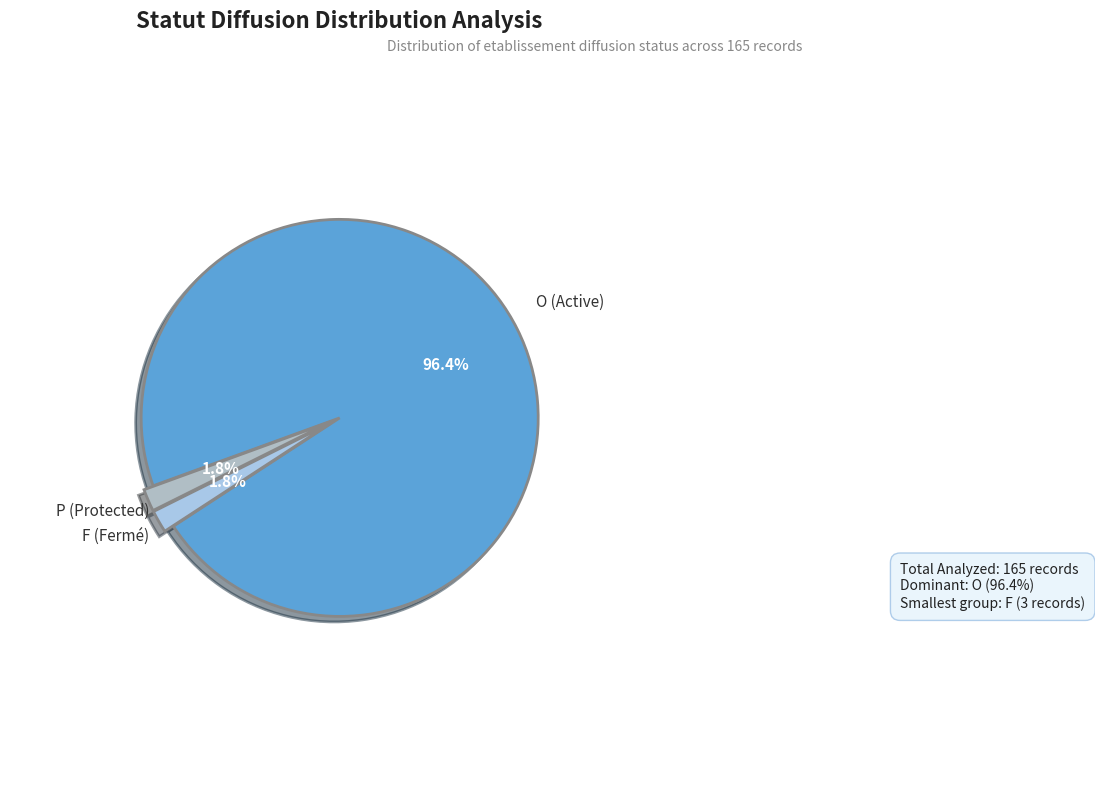

To the nearest percent, what is the difference between the largest and smallest slice percentages?

95%